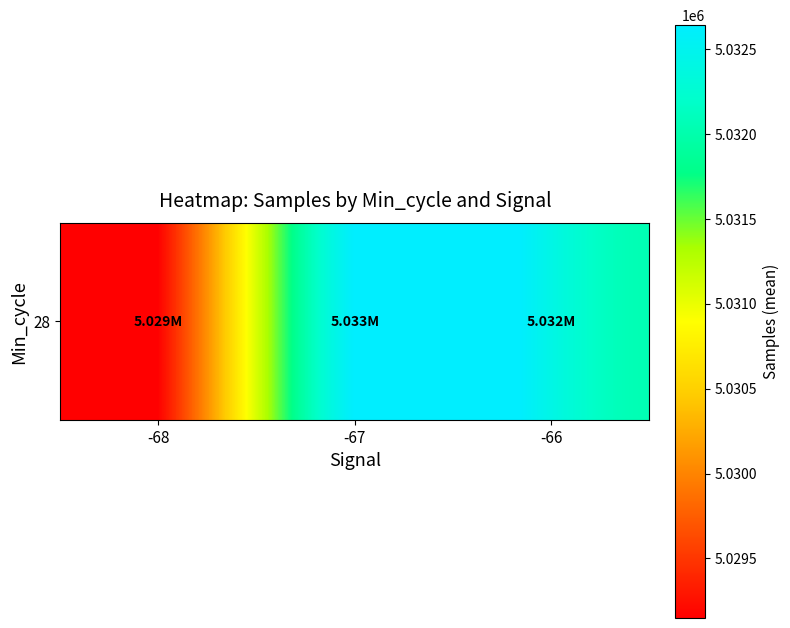

What is the difference between the values at -66 and -67?

212.1